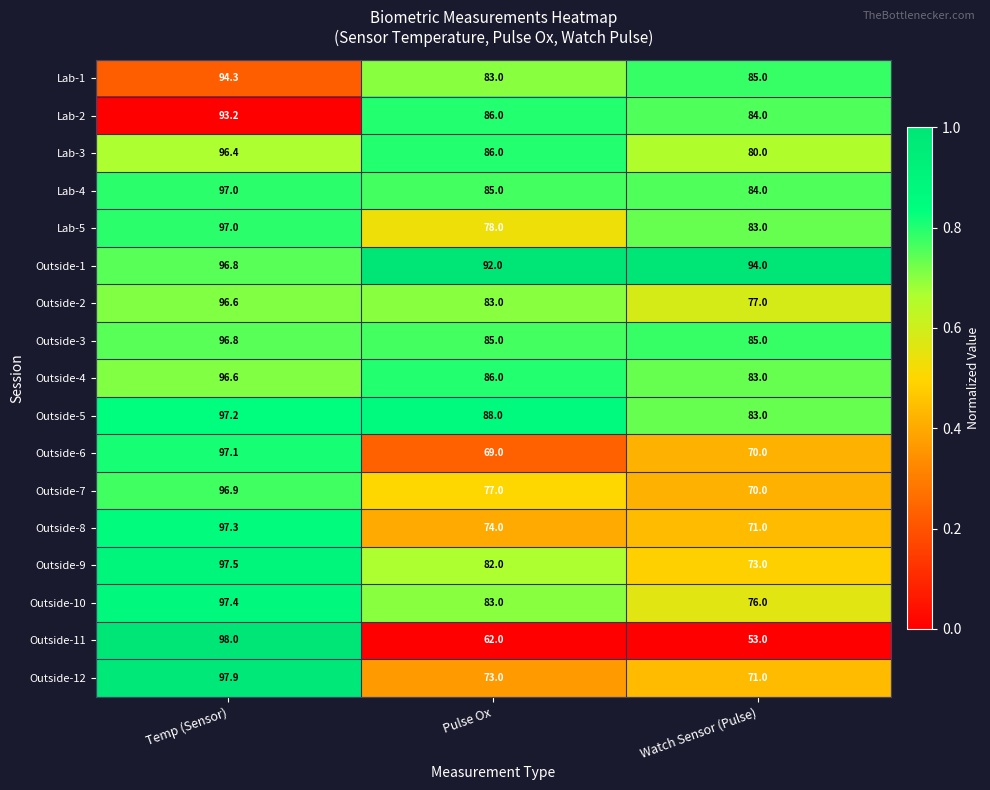

At how many categories does at least one series exceed 74?

3